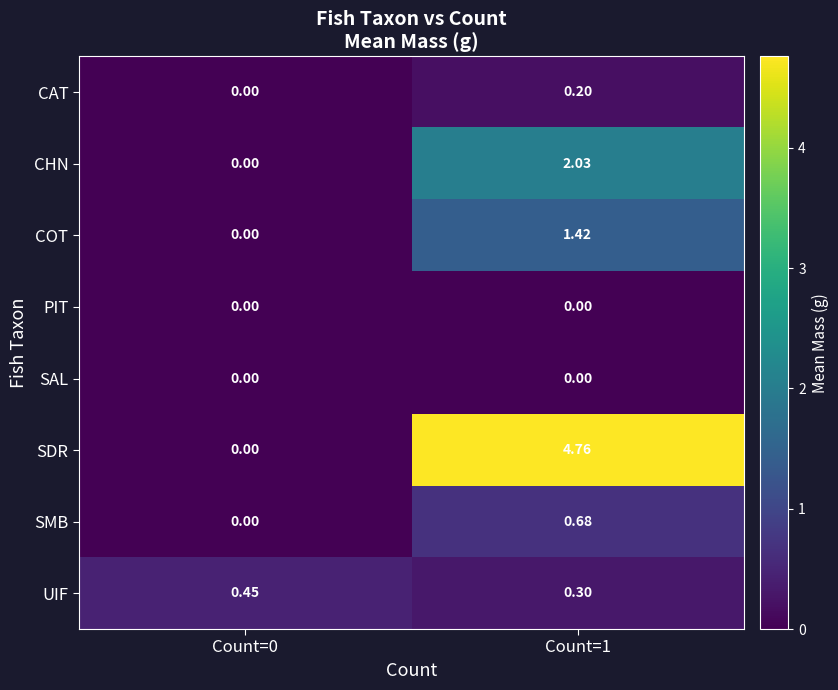

Which series changed the most between Count=0 and Count=1?

SDR